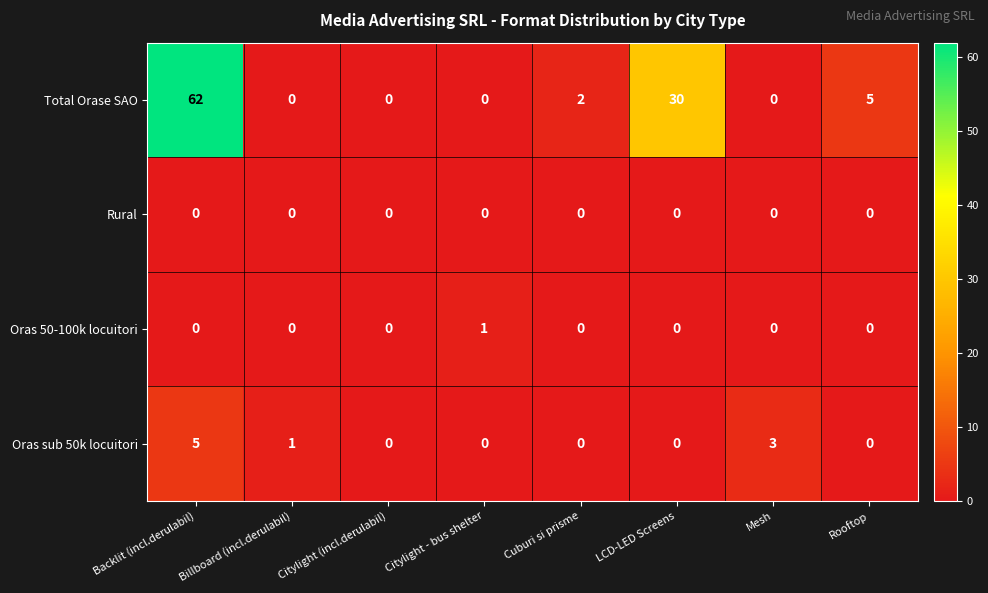

List the series in order of their peak value, lowest first.

Rural, Oras 50-100k locuitori, Oras sub 50k locuitori, Total Orase SAO